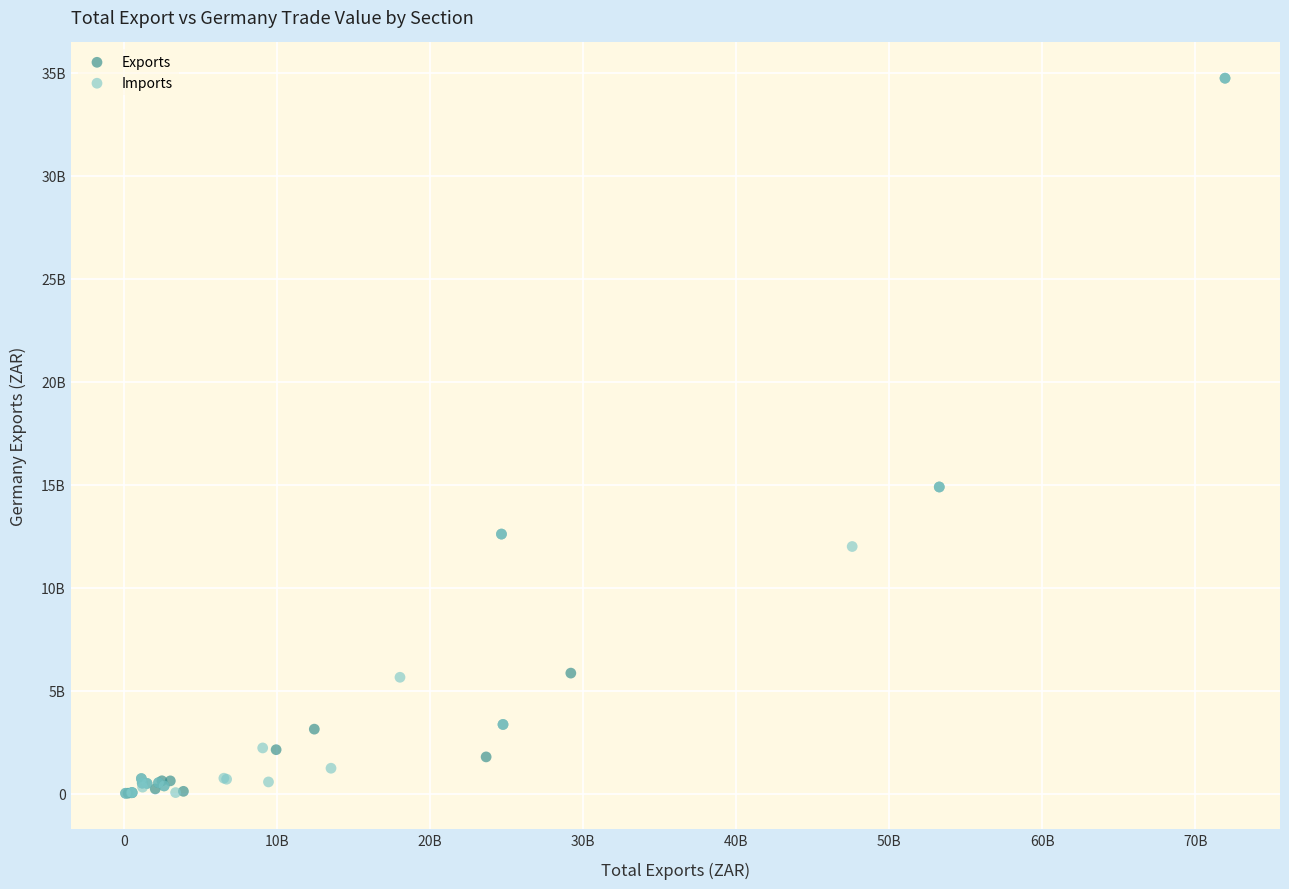

What are all the series names shown in the legend?

Exports, Imports